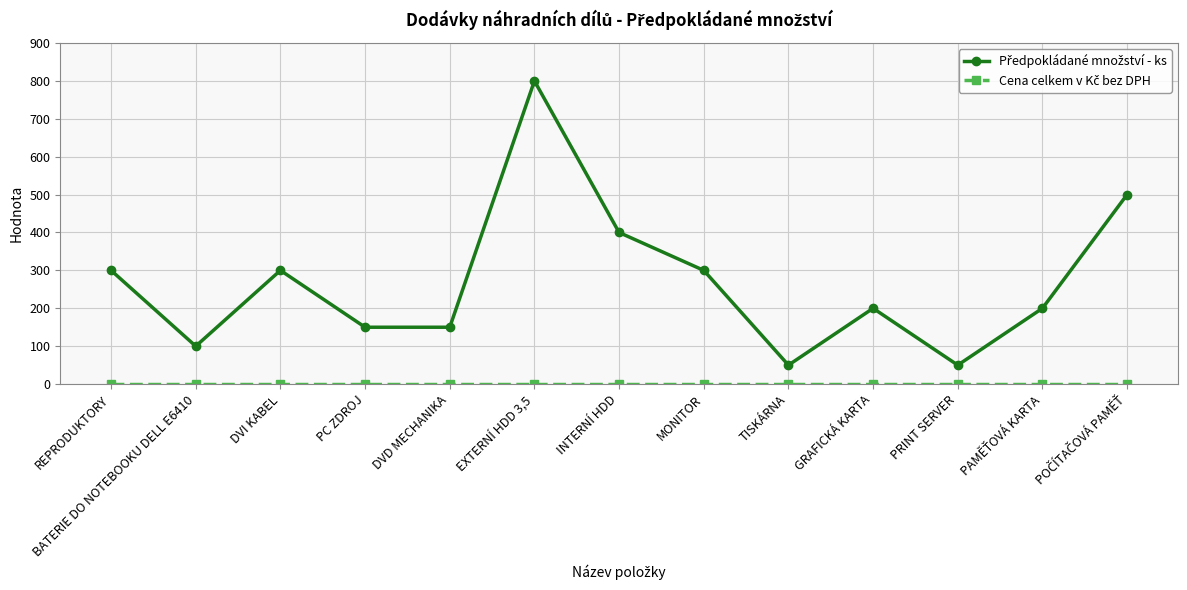

Does the chart display data point markers on the line(s)?

Yes